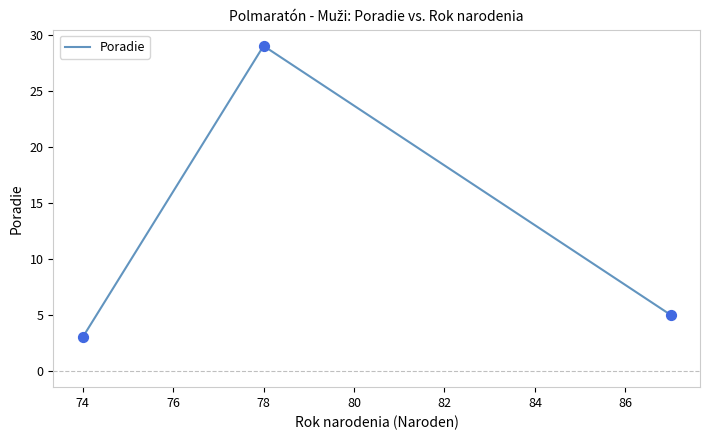

What is the maximum value shown in the chart?

29